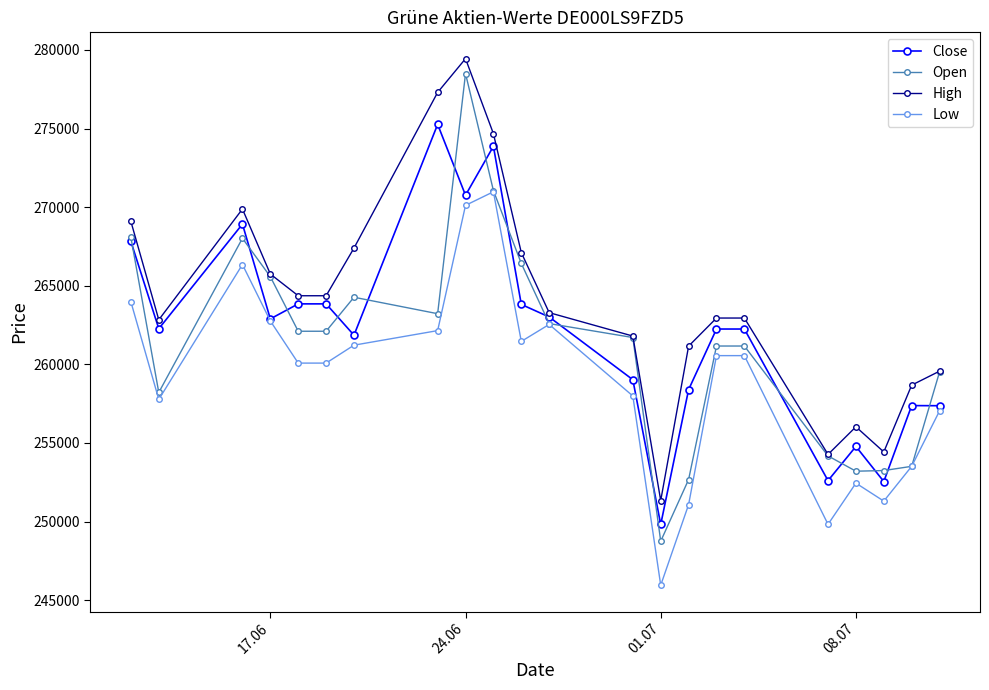

Which series has the widest spread of values?

Open